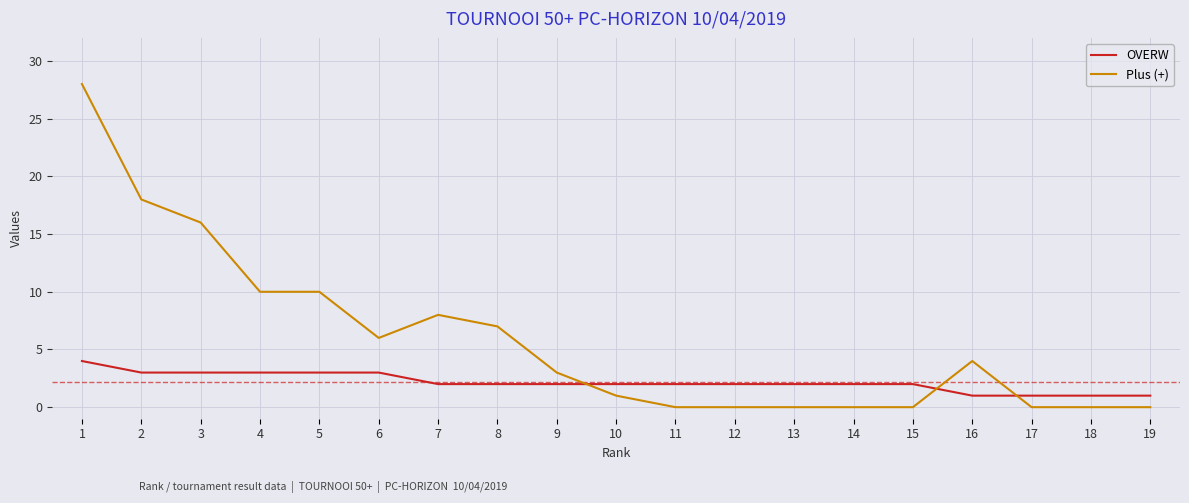

True or false: Plus (+) and OVERW cross at least once.

True